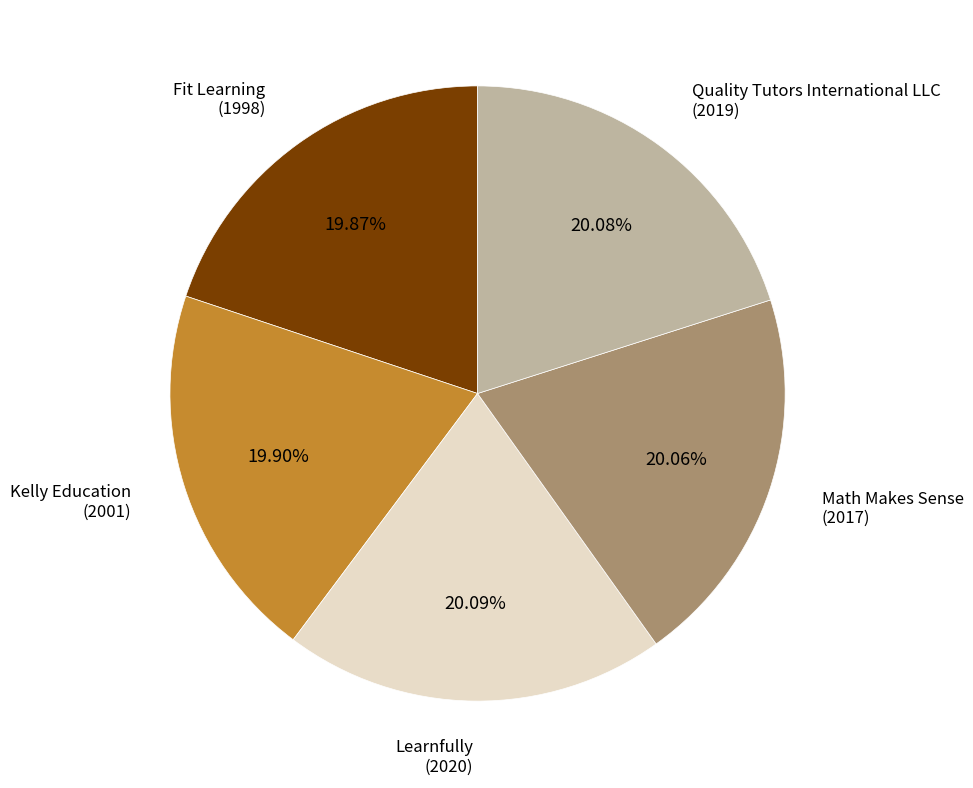

Does any single category account for the majority?

No